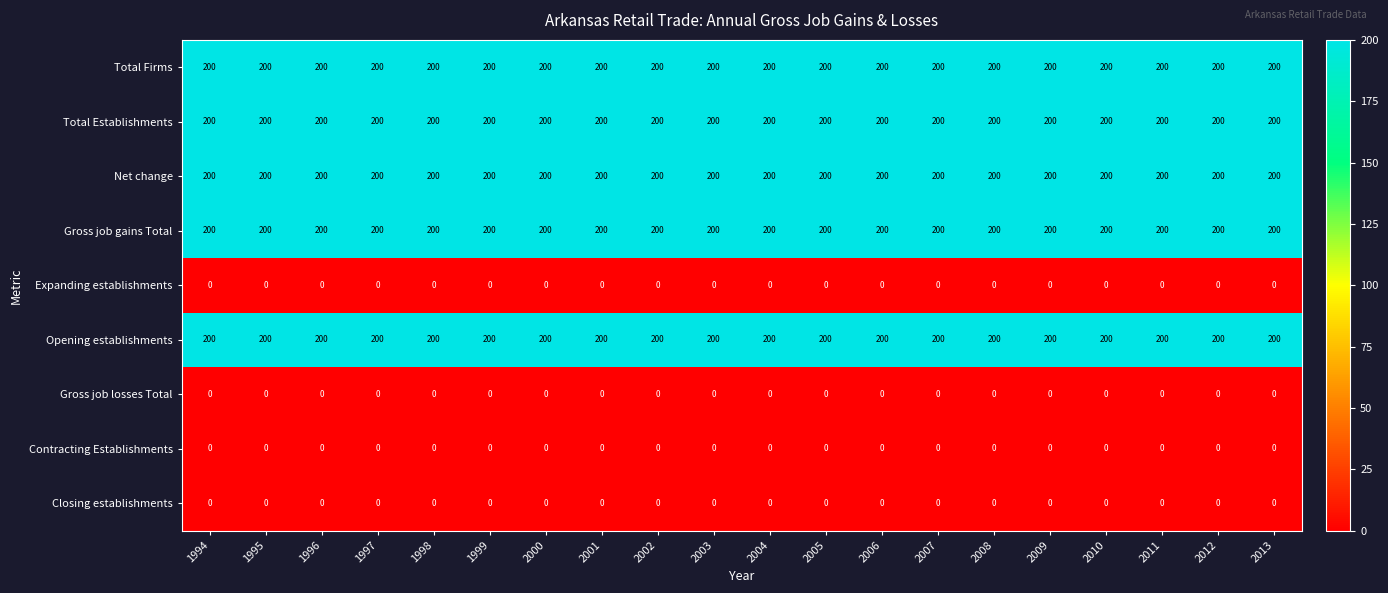

What is the greatest value displayed?

200